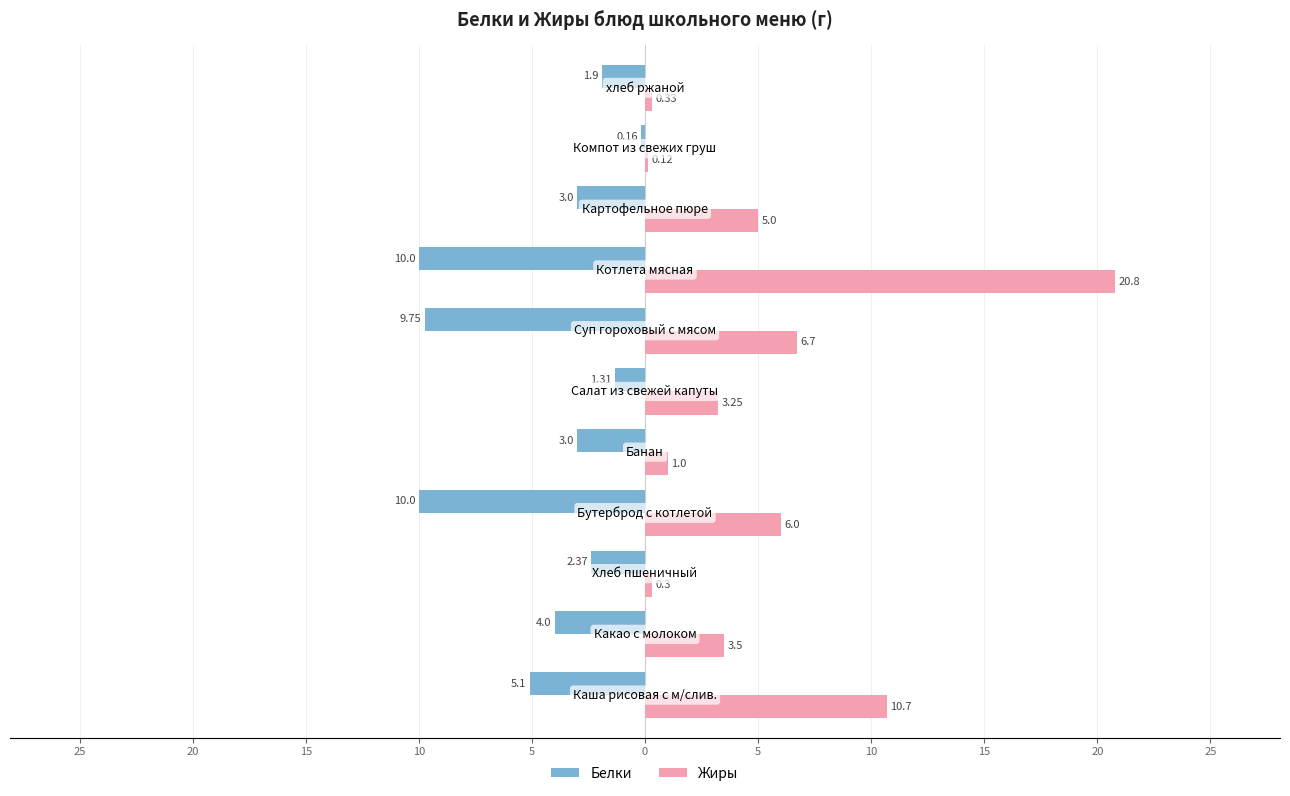

What are all the series names shown in the legend?

Белки, Жиры